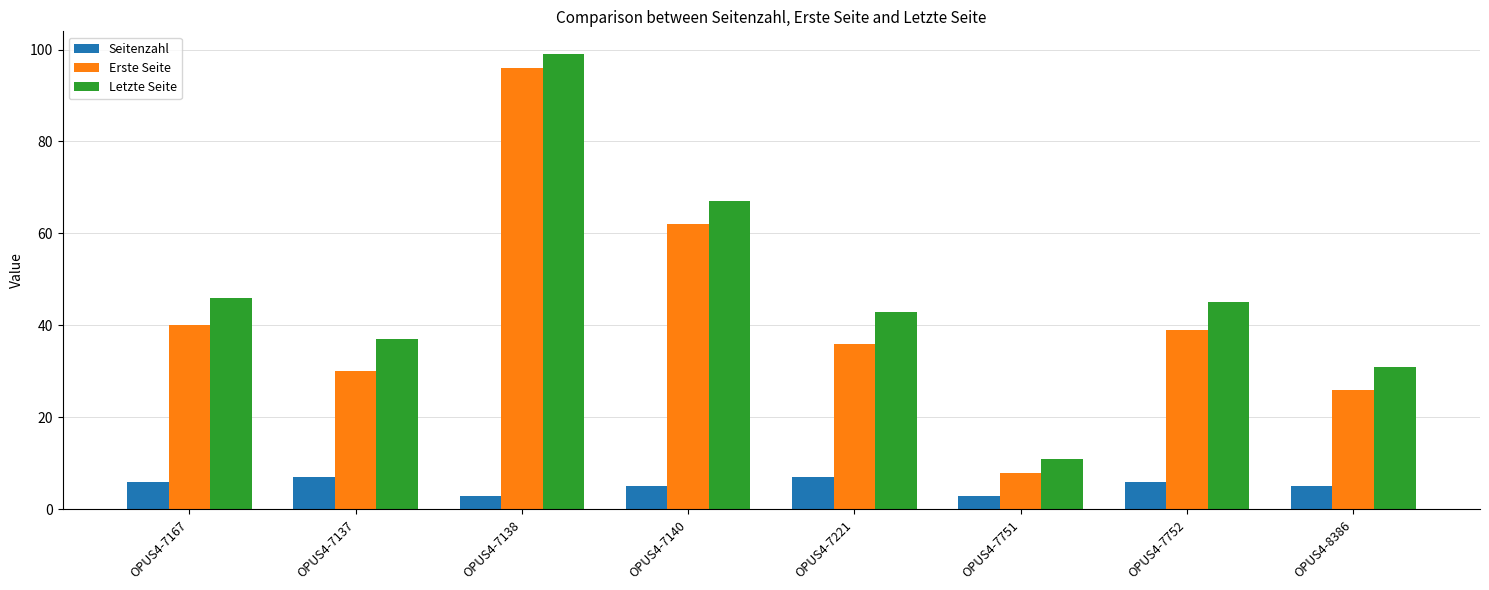

What is the greatest value displayed?

99